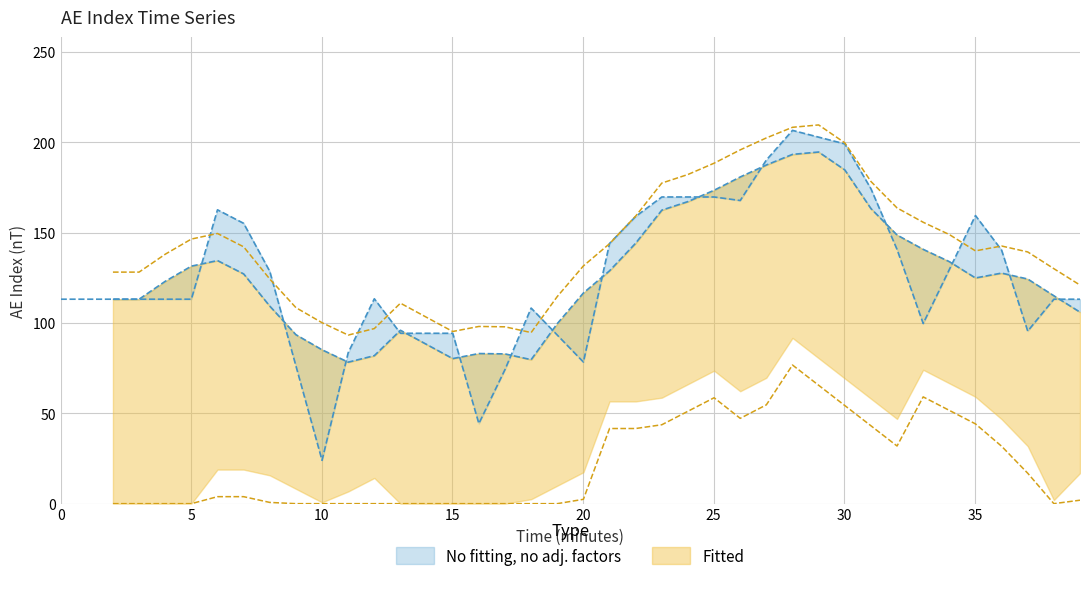

True or false: AE and Time intersect in this chart.

False